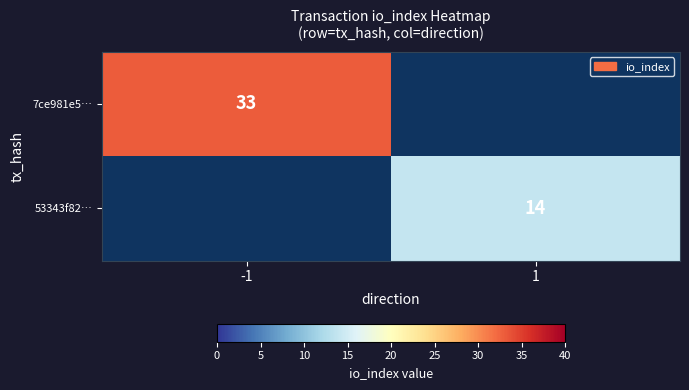

True or false: 53343f82… has a value of 14 at 1.

True